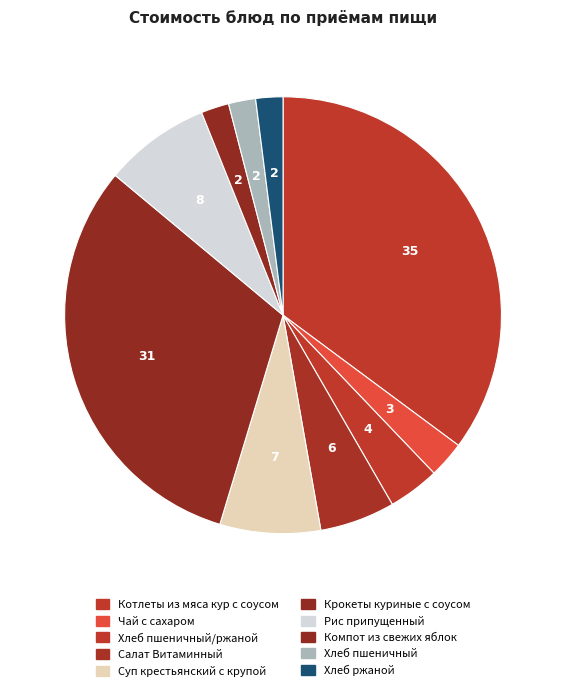

How many segments does this pie chart have?

10